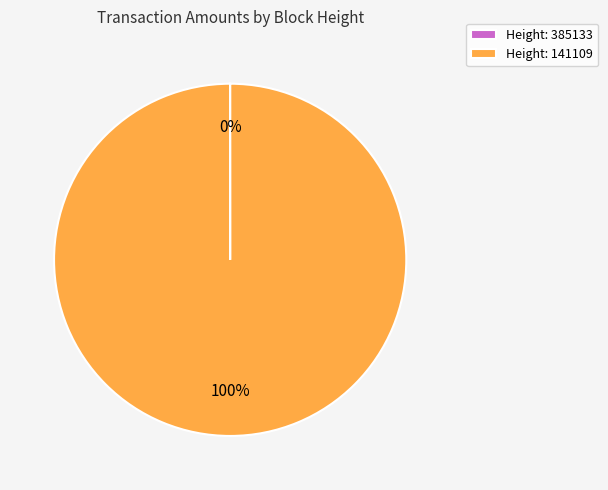

To the nearest percent, what is the difference between the largest and smallest slice percentages?

100%